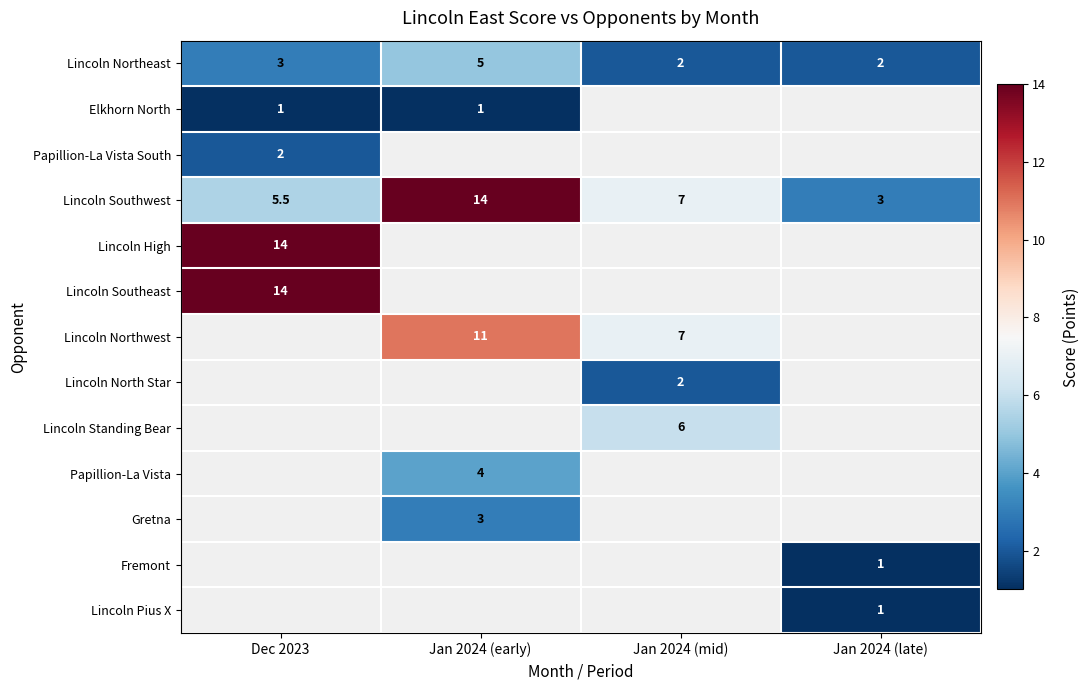

What is the approximate value of Lincoln Southwest at Jan 2024 (late)?

3.0